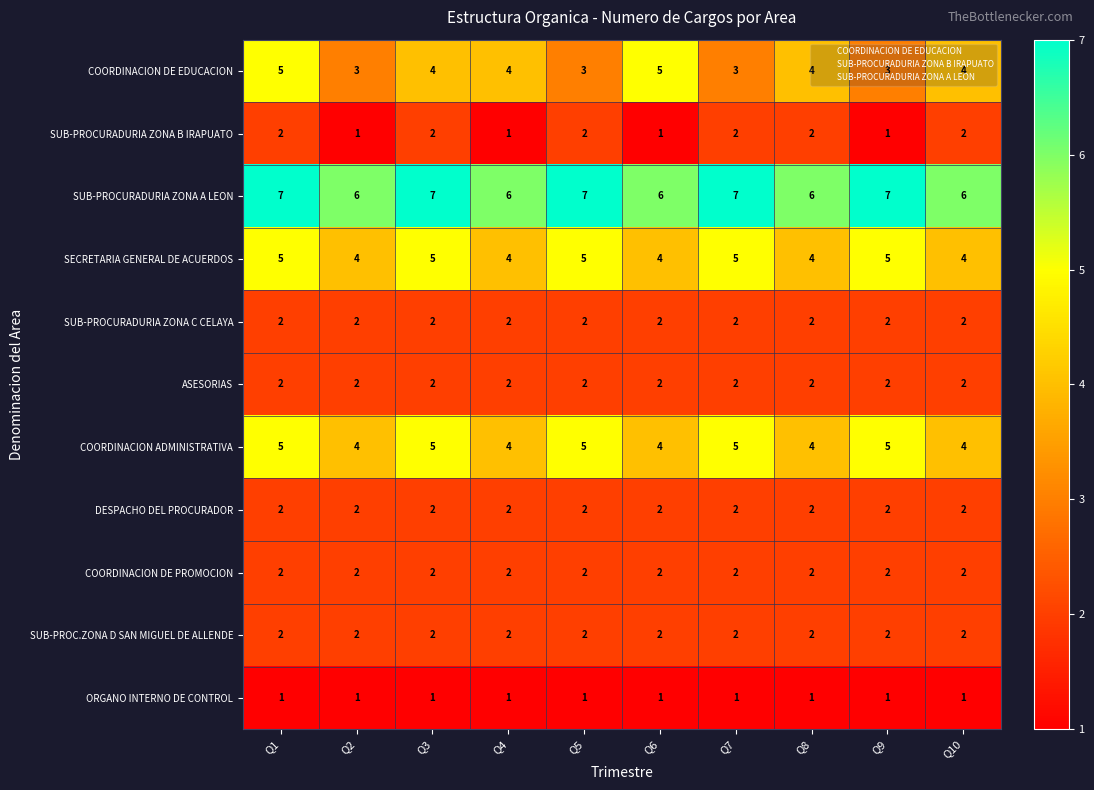

What is the total value across all series at Q3?

34